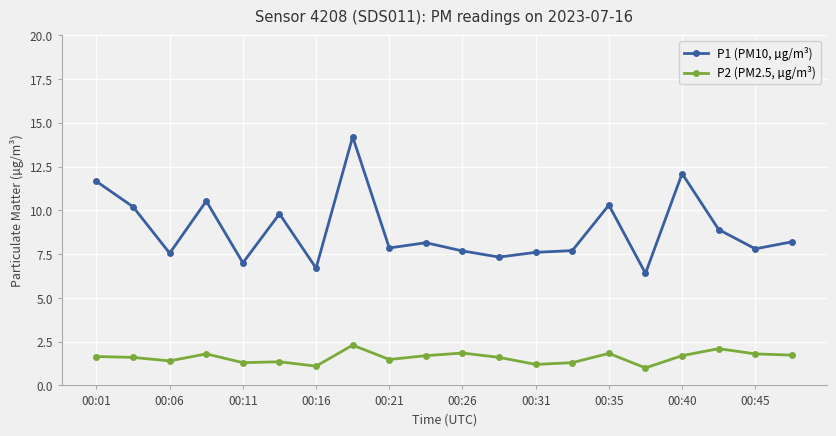

Which series has the largest range (max minus min)?

P1 (PM10, µg/m³)